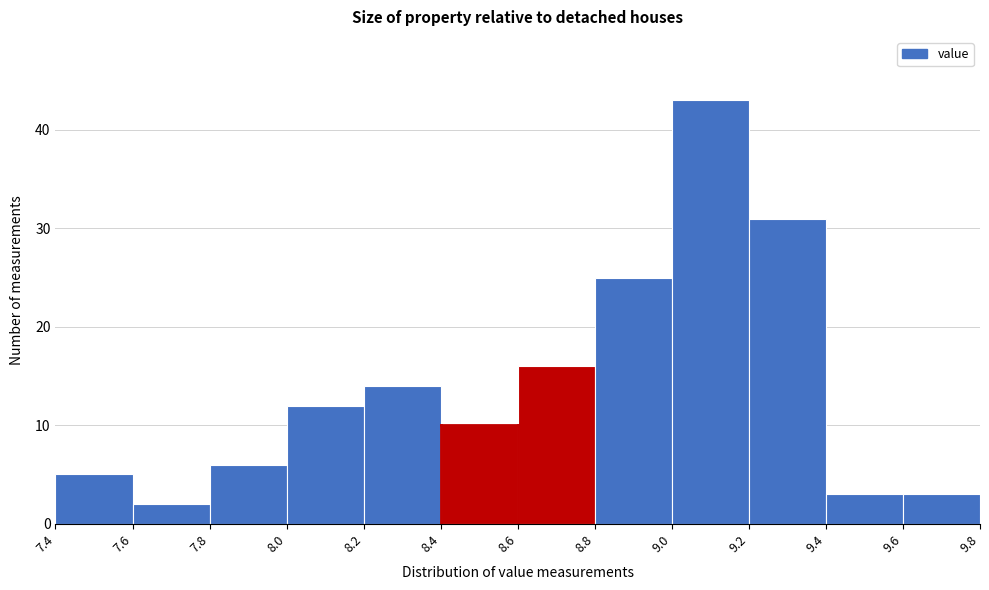

Reading left to right, transcribe this chart: for each bar, give the range it covers on the x-axis and its height. The values are not printed on the chart, so give them approximately, as read against the axis.

7.4 to 7.6: 5
7.6 to 7.8: 2
7.8 to 8.0: 6
8.0 to 8.2: 12
8.2 to 8.4: 14
8.4 to 8.6: 10
8.6 to 8.8: 16
8.8 to 9.0: 25
9.0 to 9.2: 43
9.2 to 9.4: 31
9.4 to 9.6: 3
9.6 to 9.8: 3